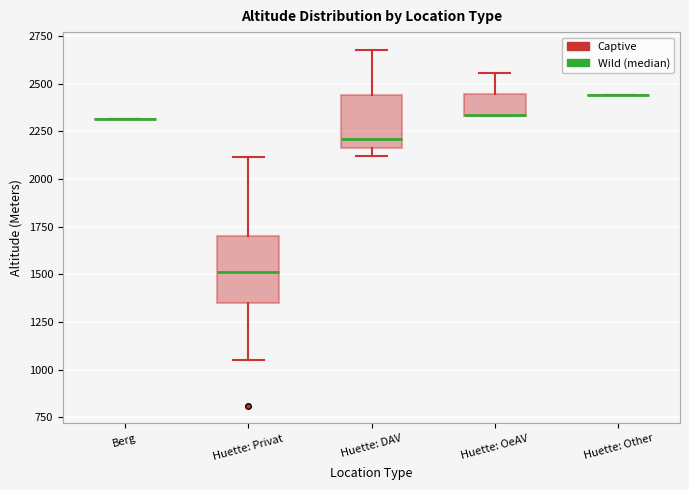

Which box is the tallest, from its lower edge to its upper edge?

Huette: Privat